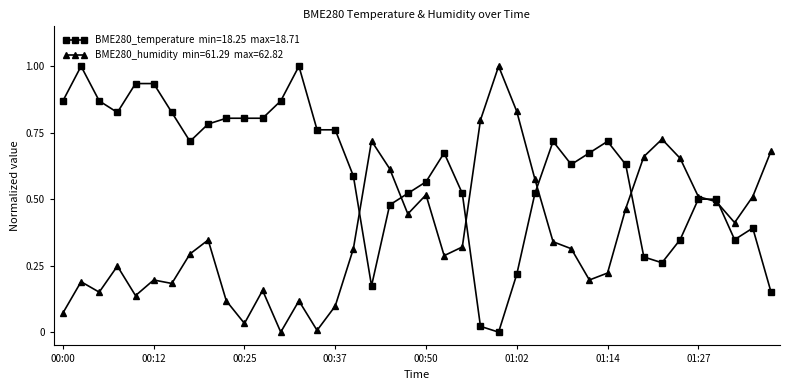

Is this an area chart (filled region under the line)?

No